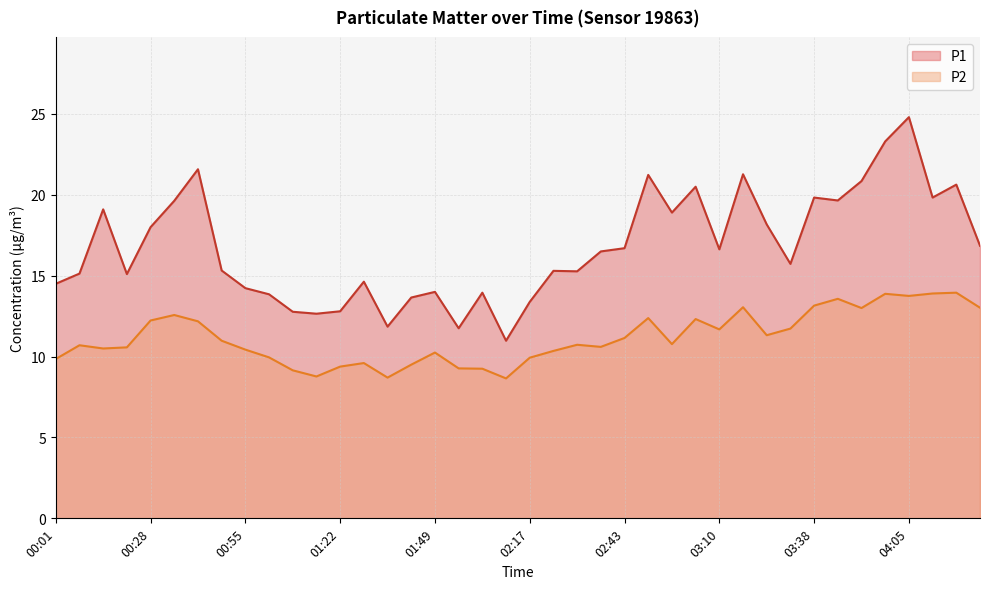

How many series are shown in this chart?

2